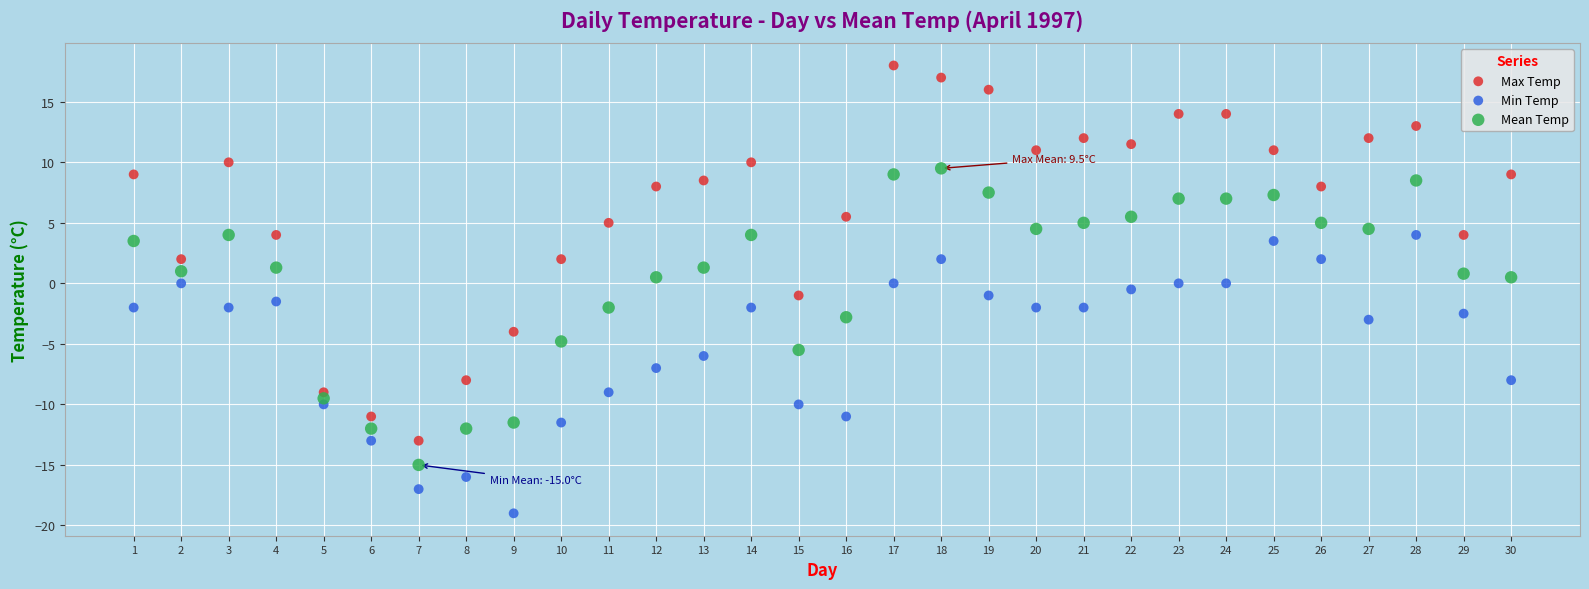

Which series has the largest Y range (max minus min)?

Max Temp